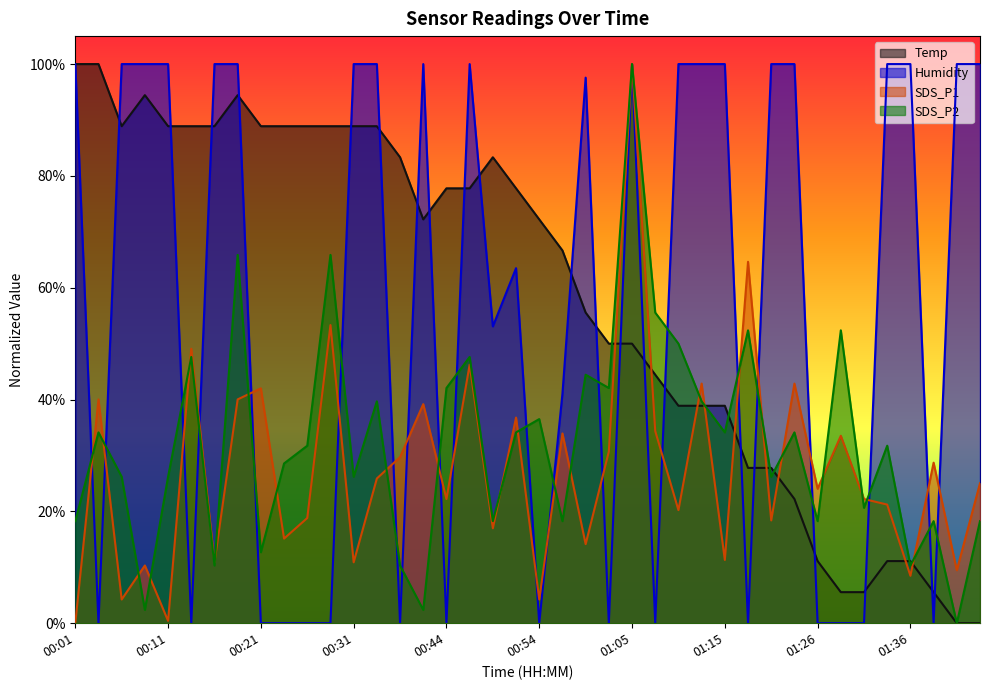

How many series are shown in this chart?

4